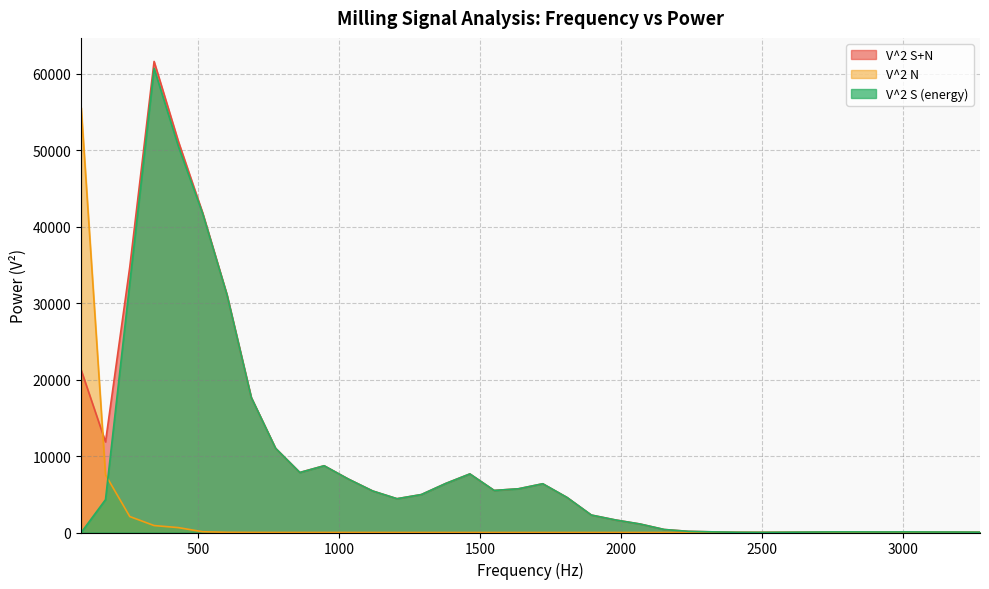

What is the greatest value displayed?

61604.1